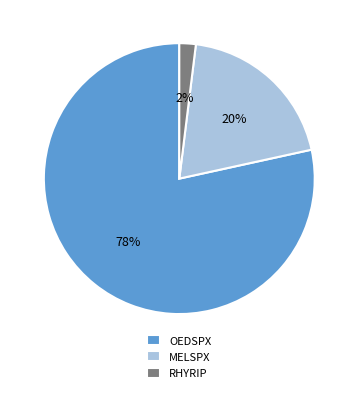

The OEDSPX slice represents 78% of the pie. True or false?

True